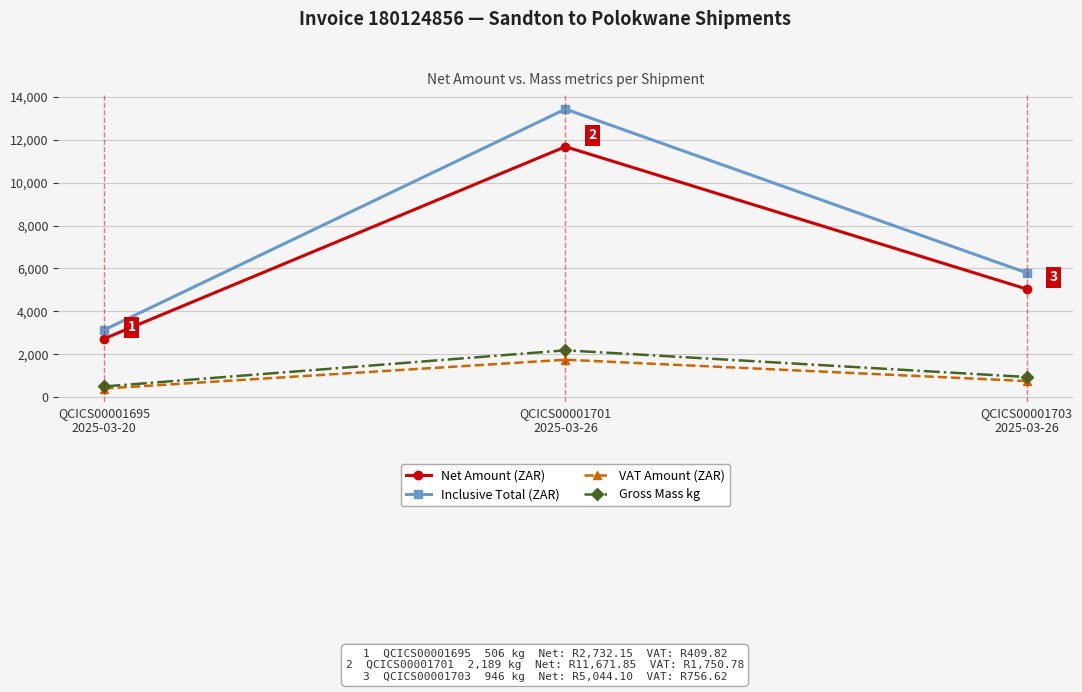

Reading right to left, what are all the values shown in this chart?

Net Amount (ZAR): QCICS00001703
2025-03-26=5044.1	QCICS00001701
2025-03-26=11671.9	QCICS00001695
2025-03-20=2732.2
Inclusive Total (ZAR): QCICS00001703
2025-03-26=5800.7	QCICS00001701
2025-03-26=13422.6	QCICS00001695
2025-03-20=3142.0
VAT Amount (ZAR): QCICS00001703
2025-03-26=756.6	QCICS00001701
2025-03-26=1750.8	QCICS00001695
2025-03-20=409.8
Gross Mass kg: QCICS00001703
2025-03-26=946.0	QCICS00001701
2025-03-26=2189.0	QCICS00001695
2025-03-20=506.0